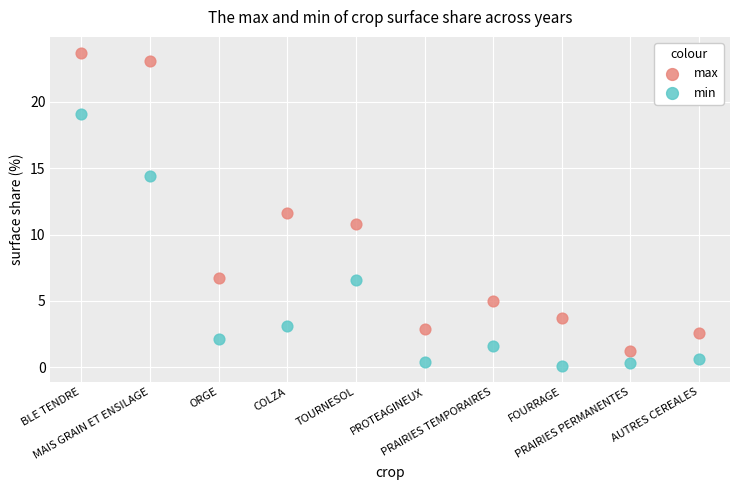

In the max series, what Y value is closest to 12?

11.6